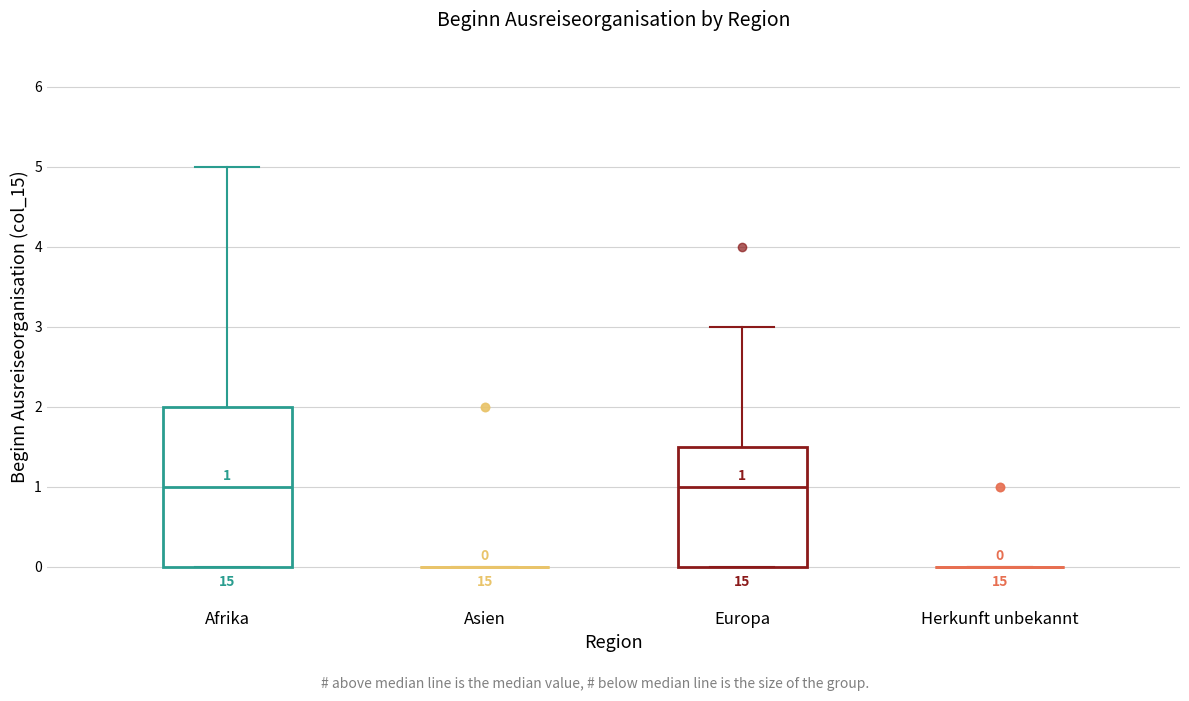

Comparing the boxes themselves (not the whiskers), which one is the tallest?

Afrika